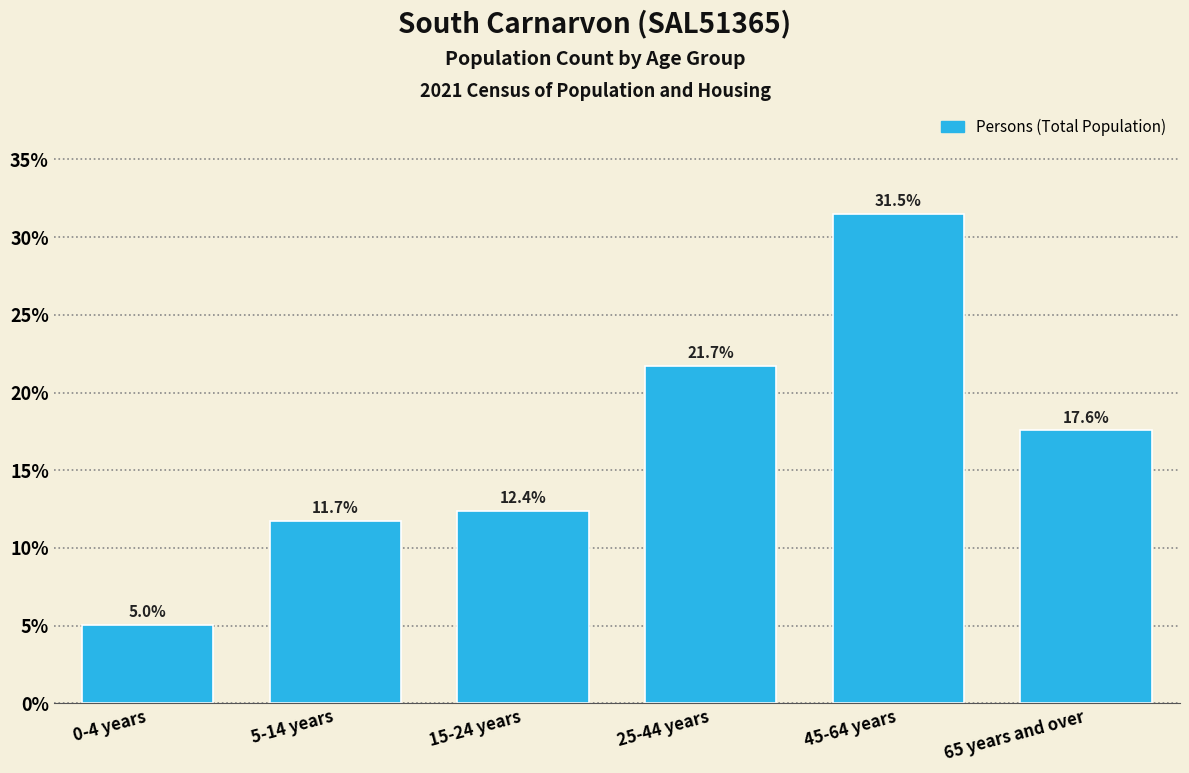

Reading right to left, list all the values displayed in this chart.

65 years and over=17.6	45-64 years=31.5	25-44 years=21.7	15-24 years=12.4	5-14 years=11.7	0-4 years=5.0